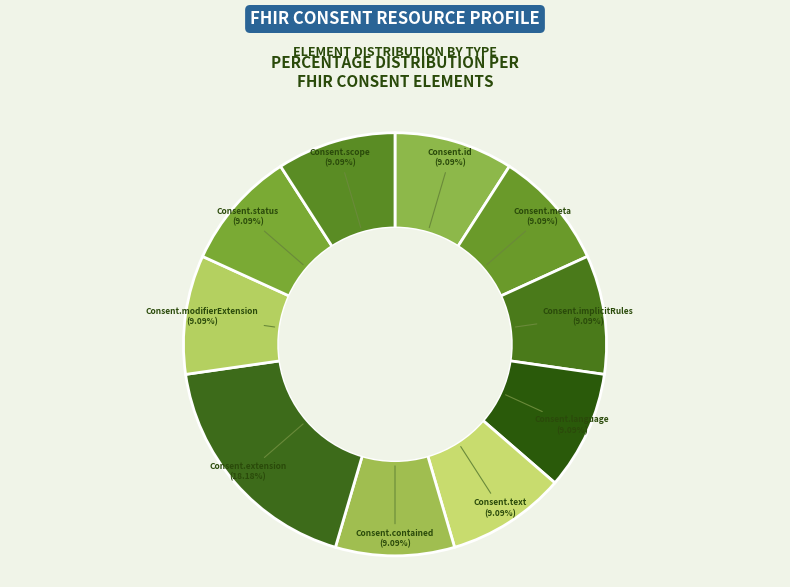

How many segments does this pie chart have?

10